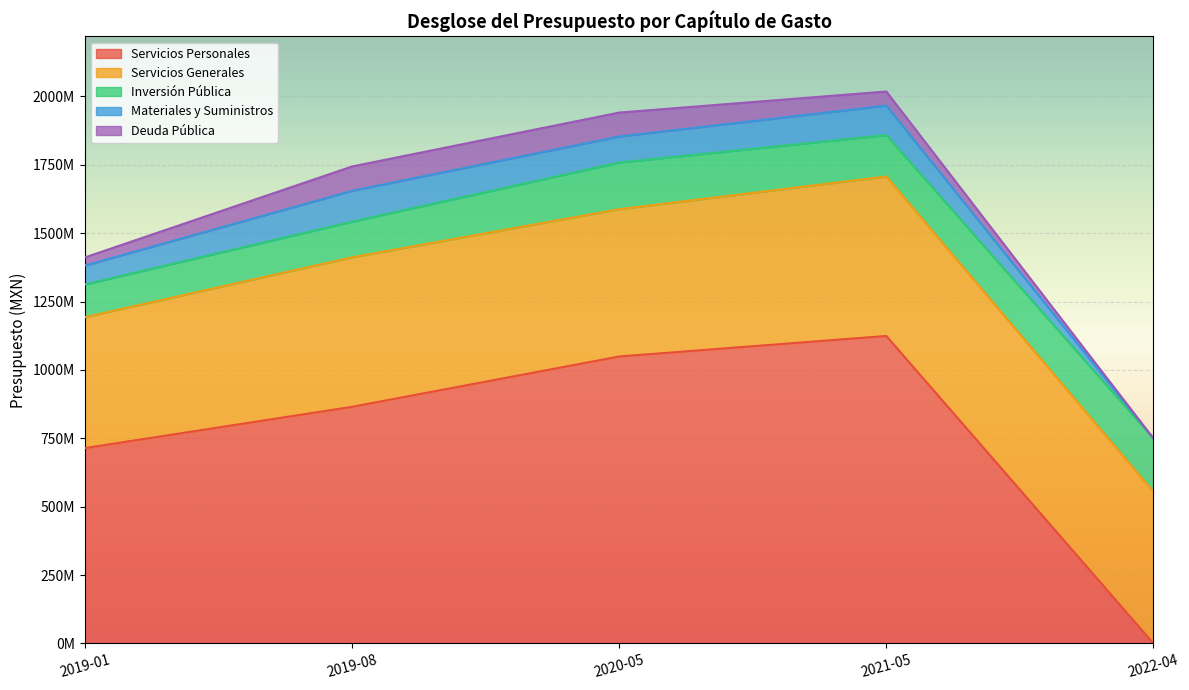

Read the Servicios Generales value at 2019-08.

546508905